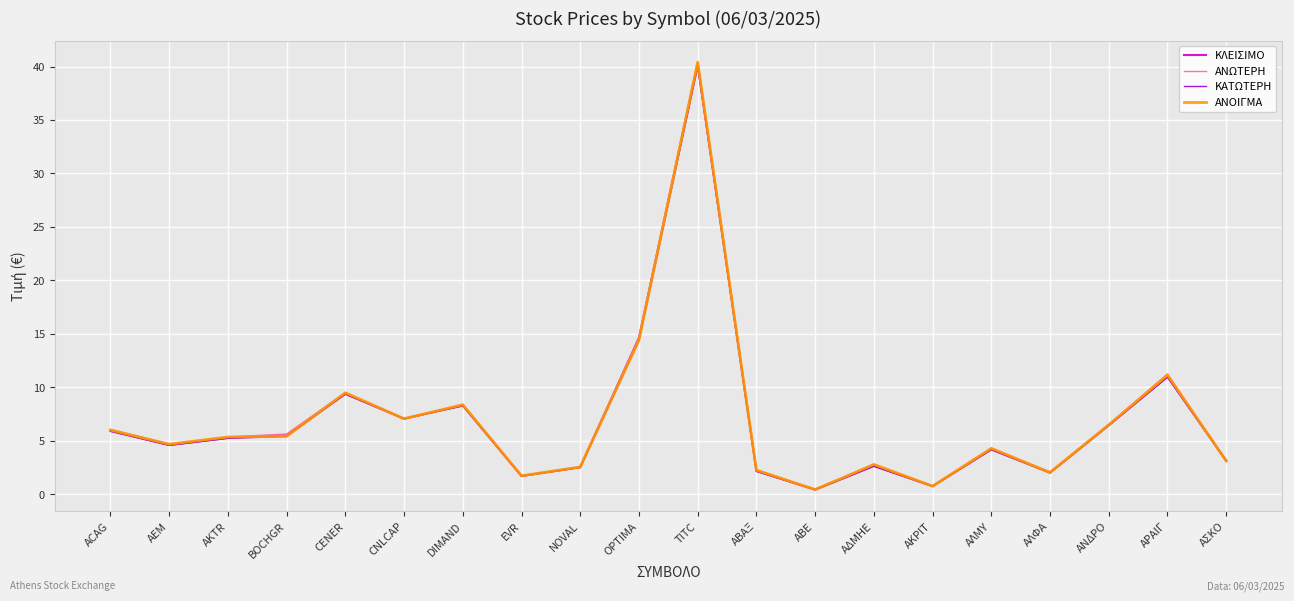

The value of ΚΛΕΙΣΙΜΟ at NOVAL is 2.5. True or false?

True